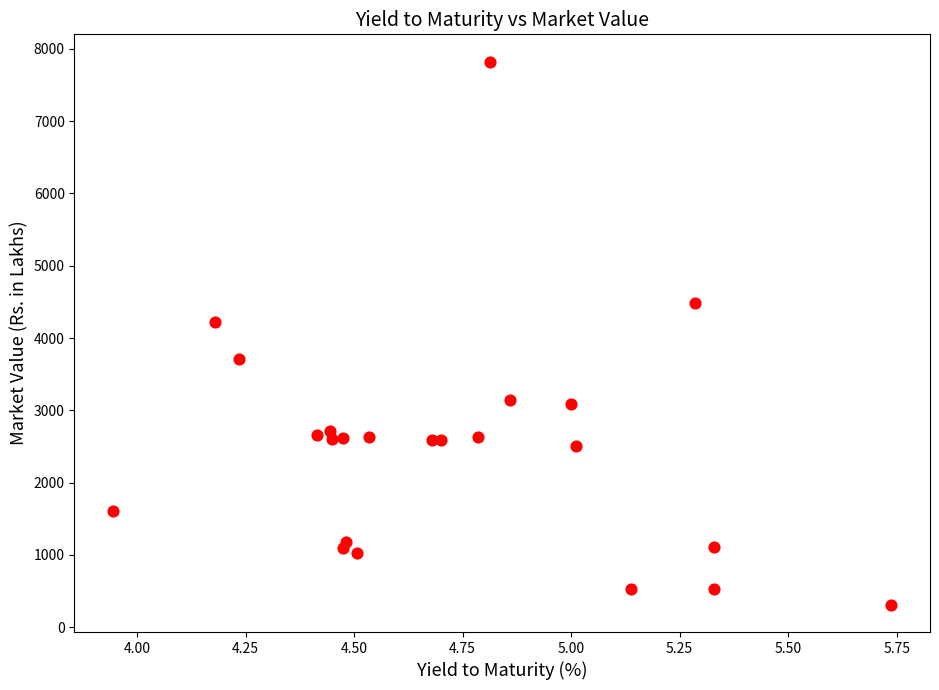

What Y value in the scatter plot is closest to 4067?

4228.2